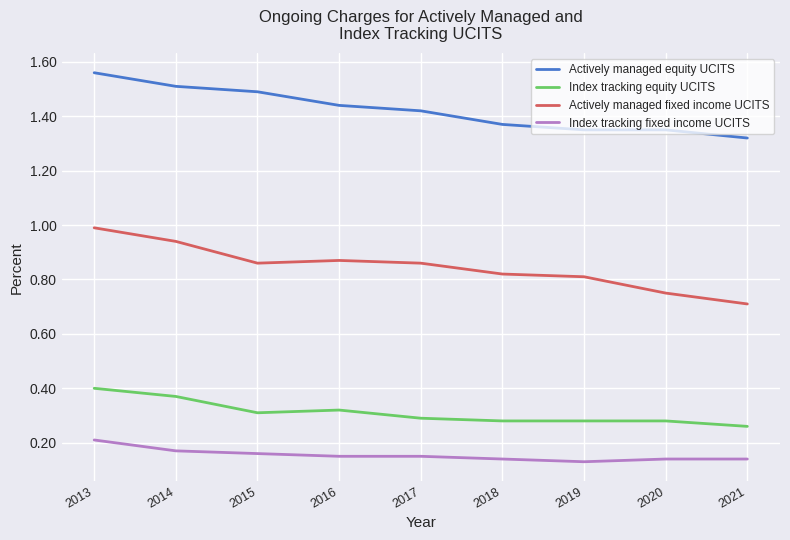

How many lines are shown in the chart?

4